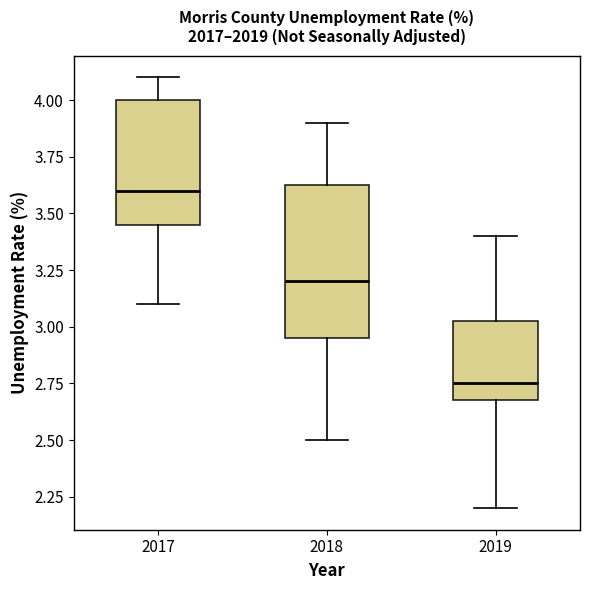

Reading left to right, transcribe this box plot: for each box, give where its median line is, the range the box spans, and where its two whiskers end, as read against the y-axis. The values are not printed on the chart, so give them approximately, as read against the axis.

2017: median 3.60, box 3.45 to 4.00, whiskers 3.10 to 4.10
2018: median 3.20, box 2.95 to 3.65, whiskers 2.50 to 3.90
2019: median 2.75, box 2.70 to 3.05, whiskers 2.20 to 3.40